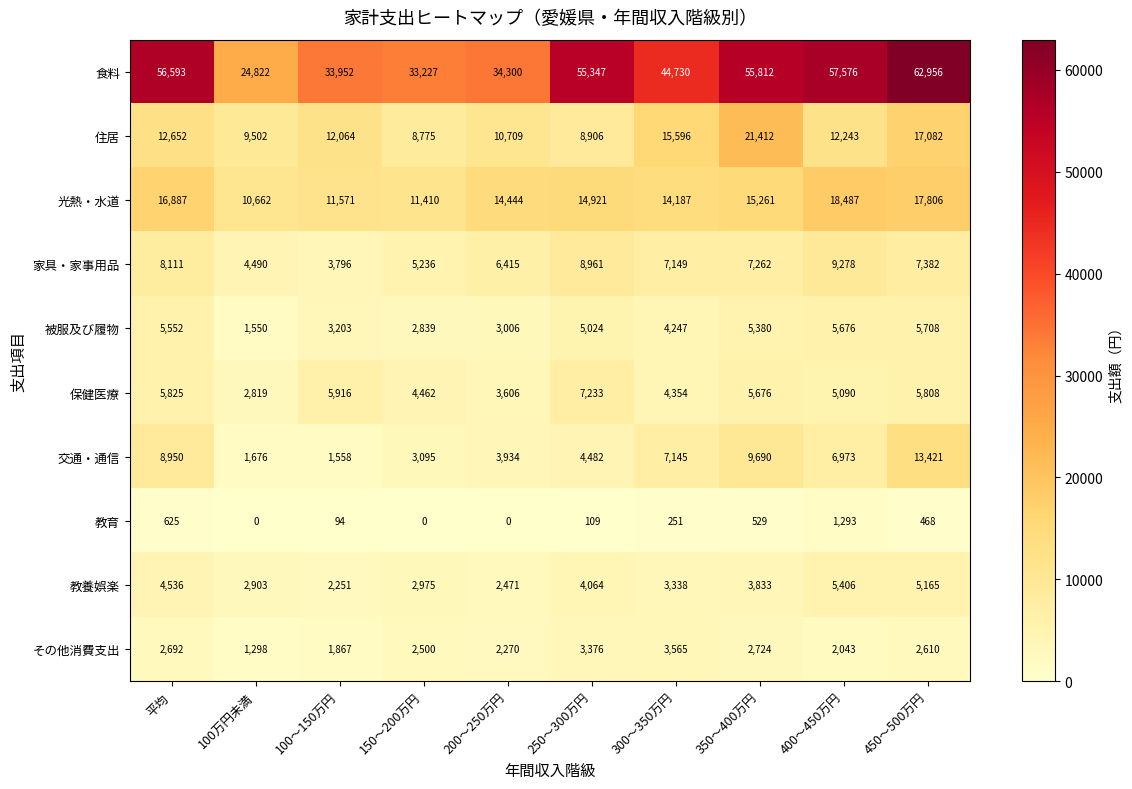

What is the difference between the maximum and second lowest values in the 住居 series?

12506